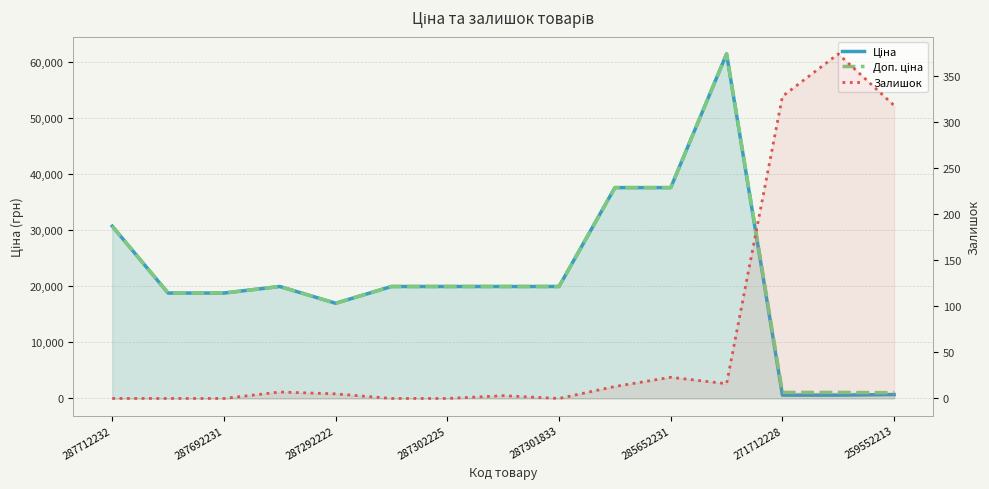

At which category does the chart reach its minimum across all series?

287712232